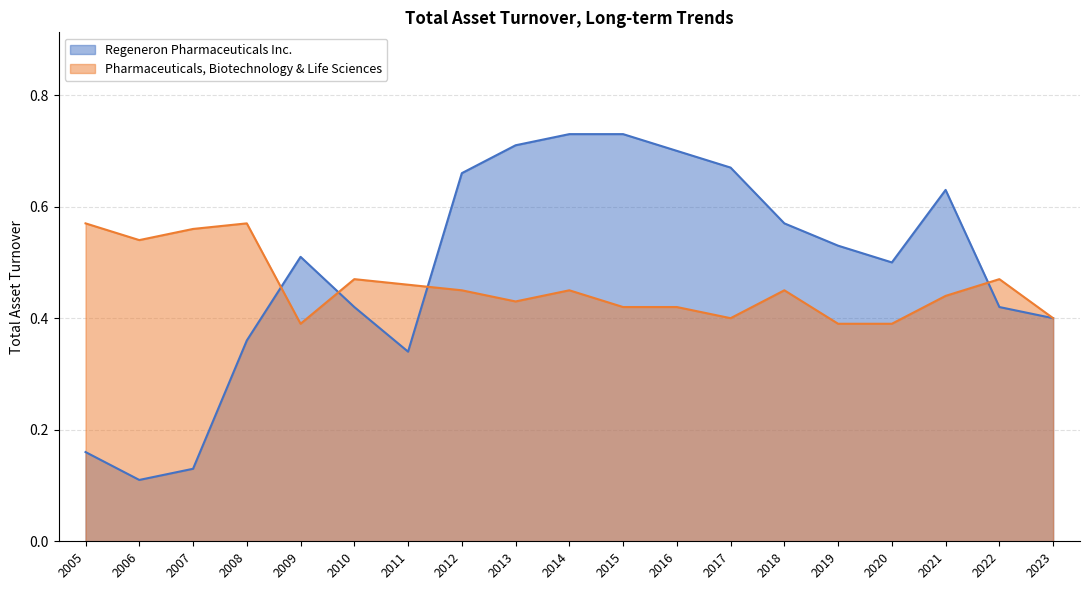

Where is the first local minimum for Regeneron Pharmaceuticals Inc.?

2006